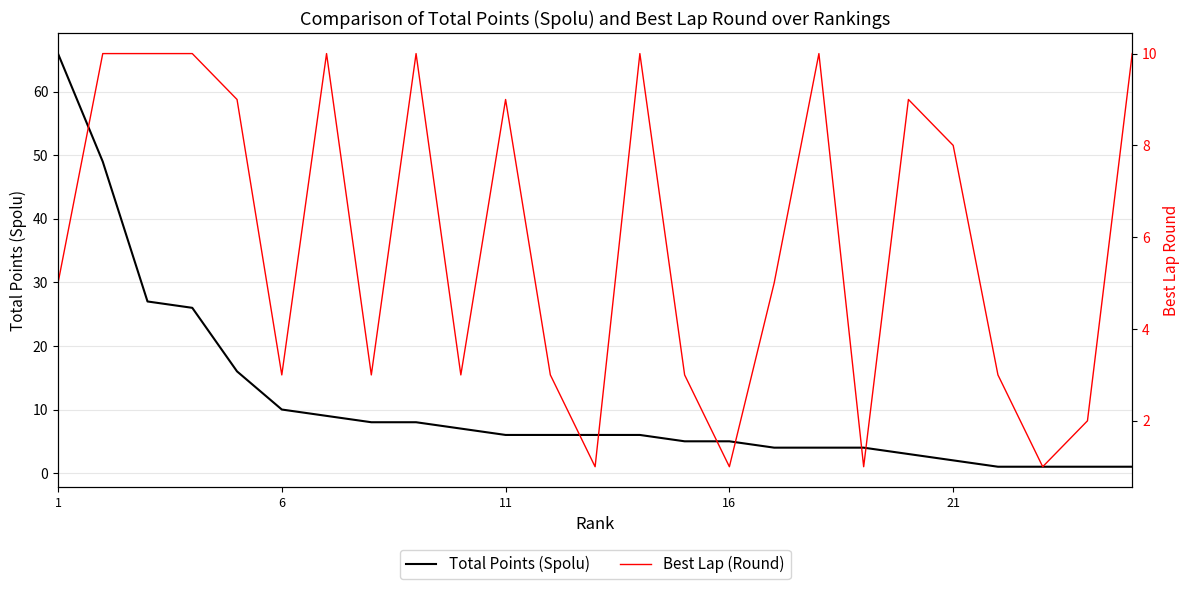

How many intersections are there between Best Lap (Round) and Total Points (Spolu)?

11